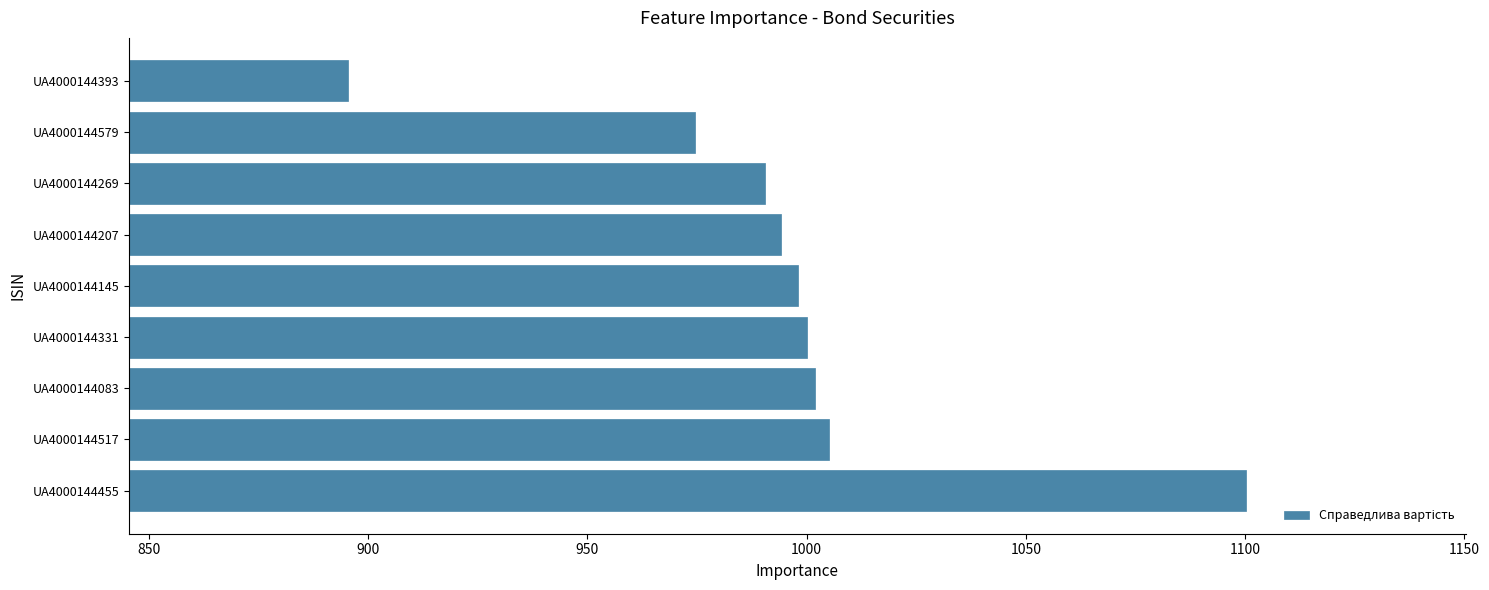

What is the sum of the values at UA4000144331 and UA4000144455?

2100.3